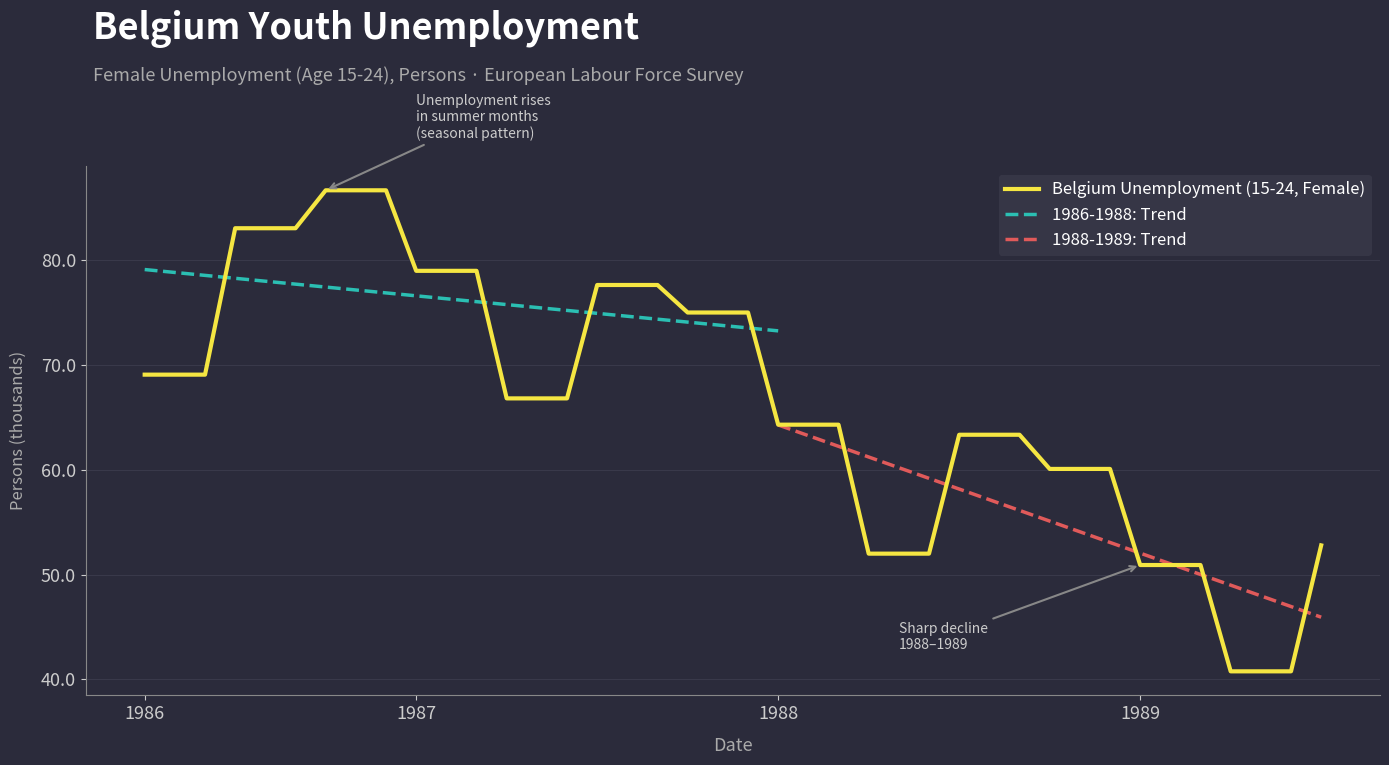

How many lines are shown in the chart?

1